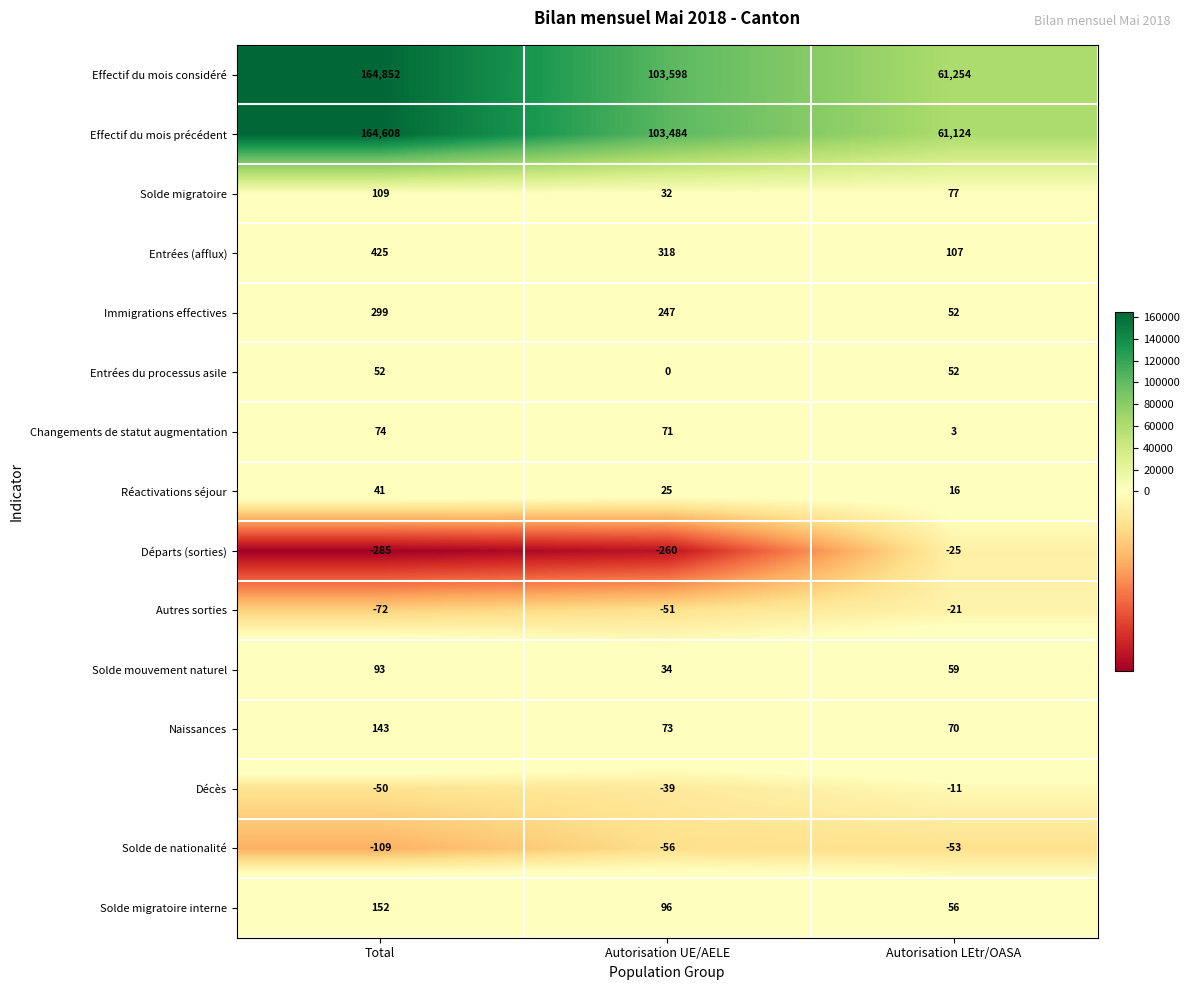

Which series has the widest spread of values?

Effectif du mois considéré